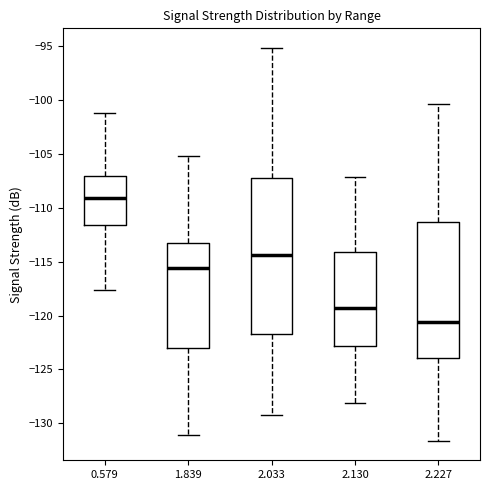

Comparing the boxes themselves (not the whiskers), which one is the tallest?

2.033